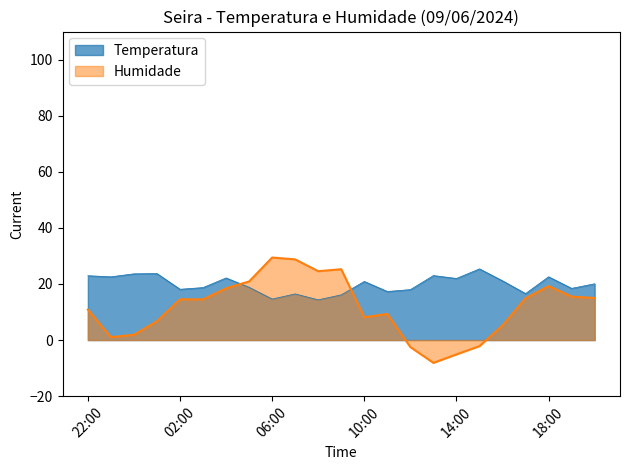

At which category is the sum across all series the highest?

07:00